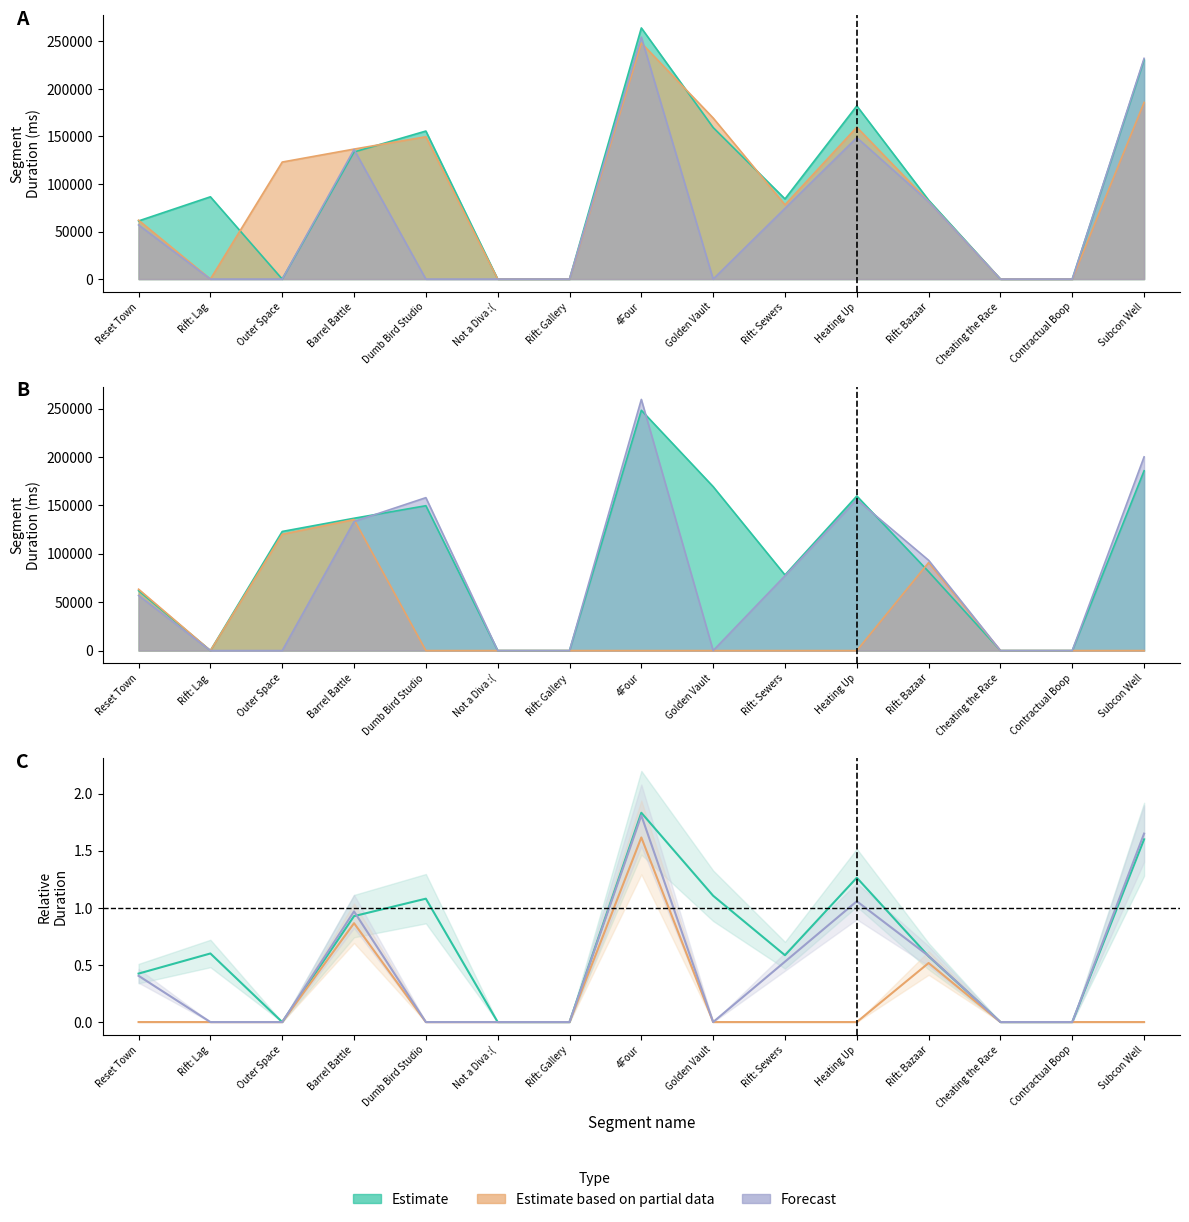

Reading left to right, what are all the values shown in this chart?

Estimate: 0.4	0.6	0.0	0.9	1.1	0.0	0.0	1.8	1.1	0.6	1.3	0.6	0.0	0.0	1.6
Estimate based on partial data: 0.0	0.0	0.0	0.9	0.0	0.0	0.0	1.6	0.0	0.0	0.0	0.5	0.0	0.0	0.0
Forecast: 0.4	0.0	0.0	1.0	0.0	0.0	0.0	1.8	0.0	0.5	1.1	0.6	0.0	0.0	1.7